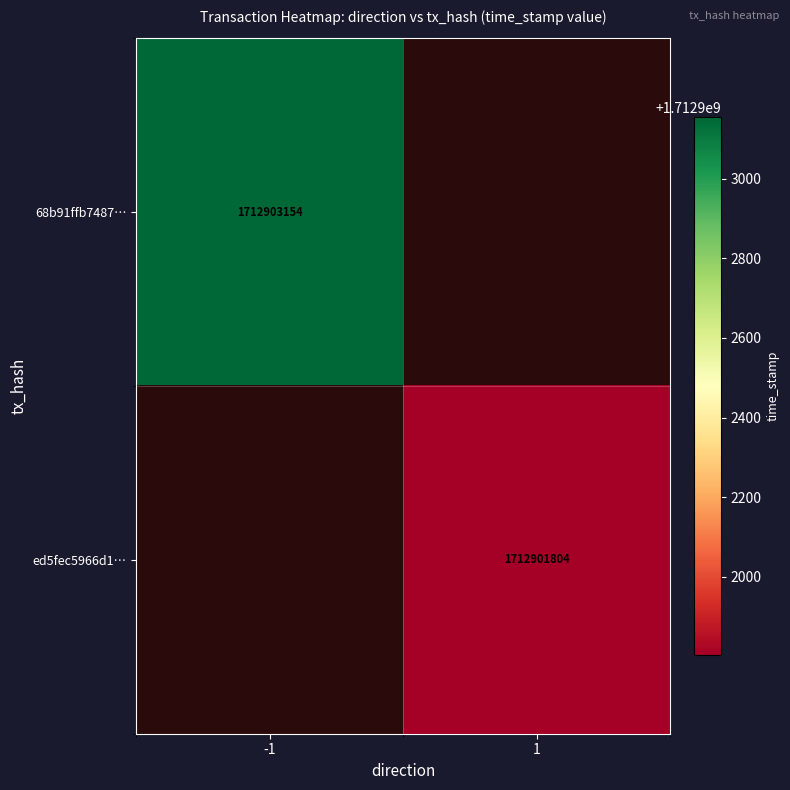

What is the average value of the 68b91ffb7487abb02e556fbbfae3d8a5d60e7df series?

856451576